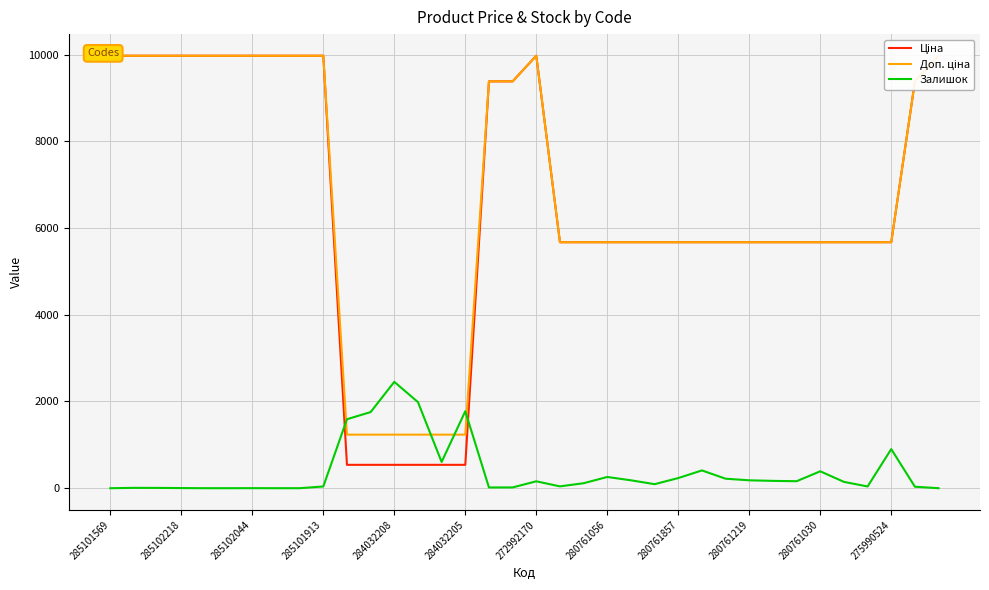

True or false: Залишок has a value of 0 at 285101569.

True